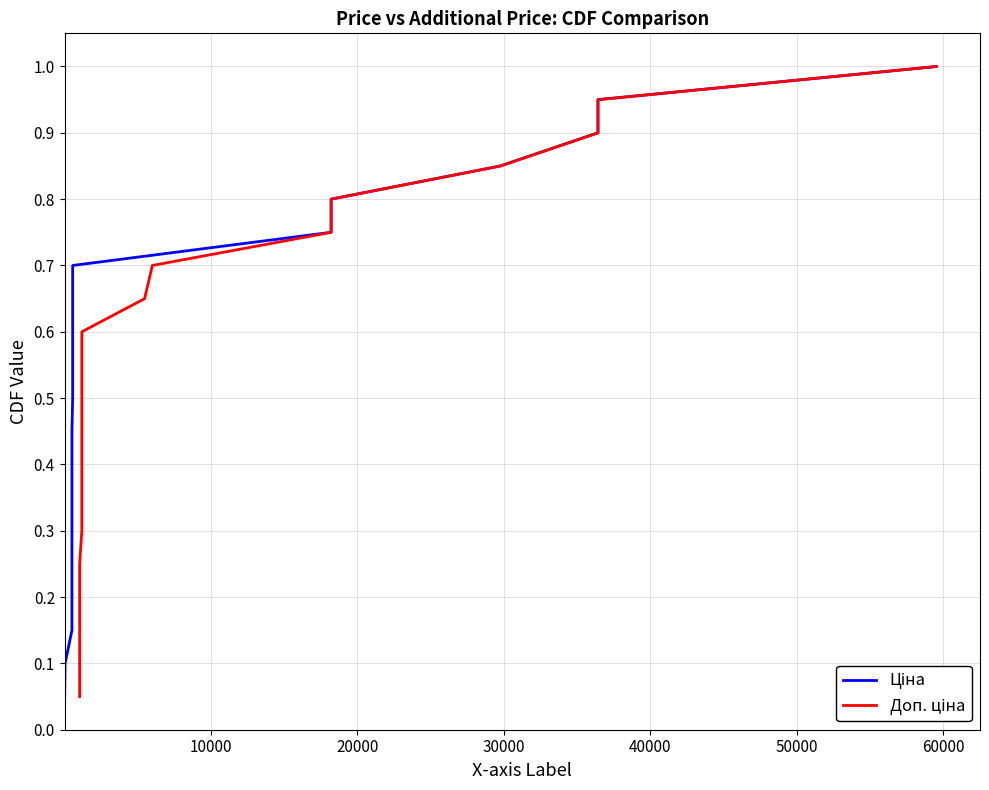

Does the chart display data point markers on the line(s)?

No